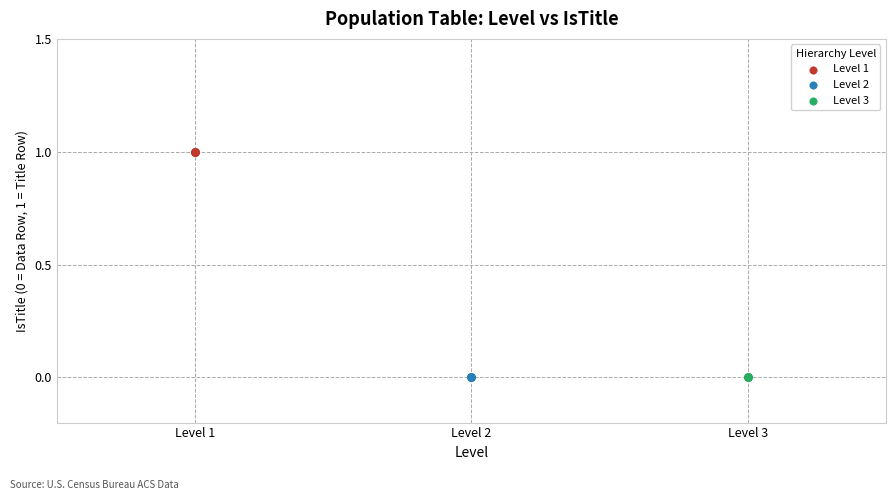

Which series contains the highest Y value?

Level 1